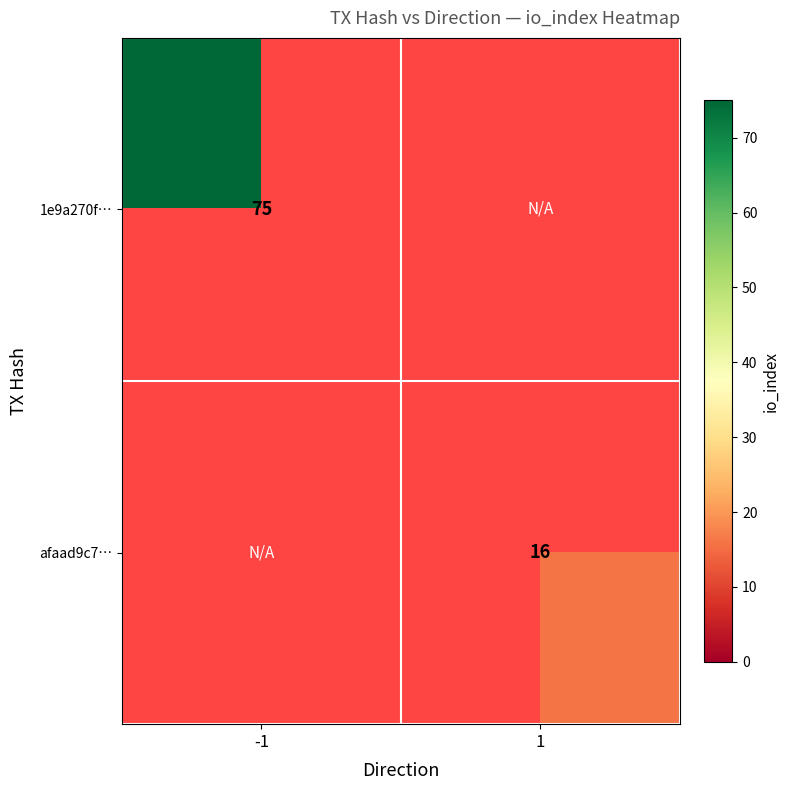

Count the number of data series in this chart.

2